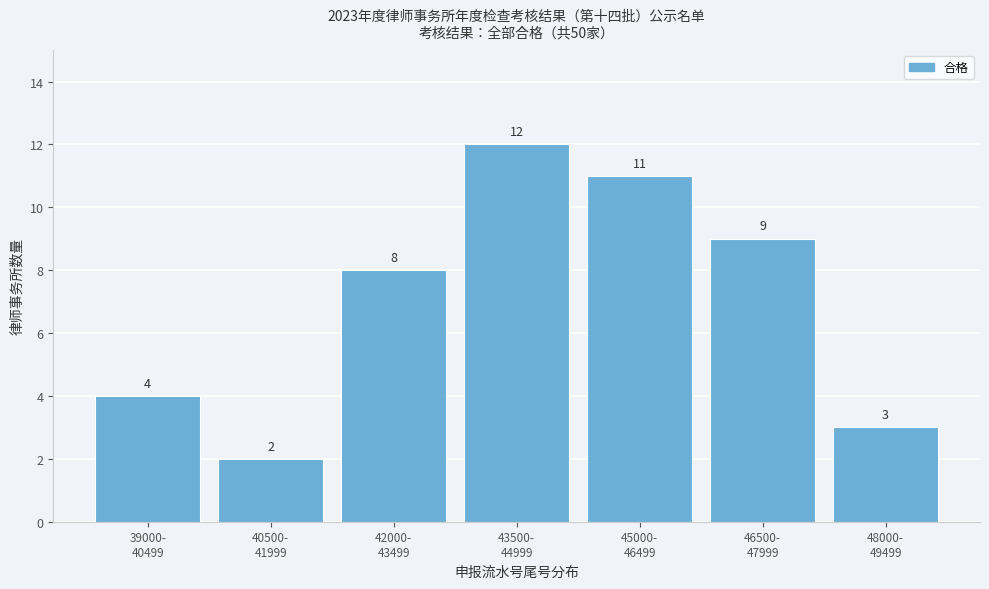

Reading right to left, extract all data points from this chart.

3	9	11	12	8	2	4